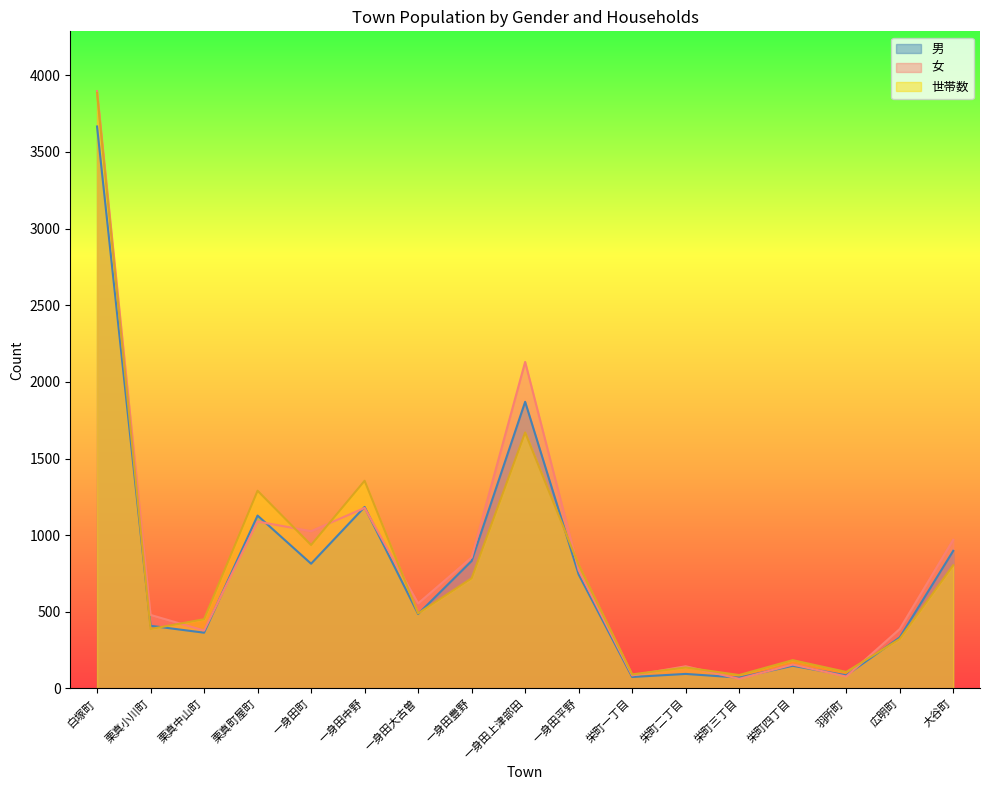

The 男 series shows 391 at 栗真町屋町. True or false?

False